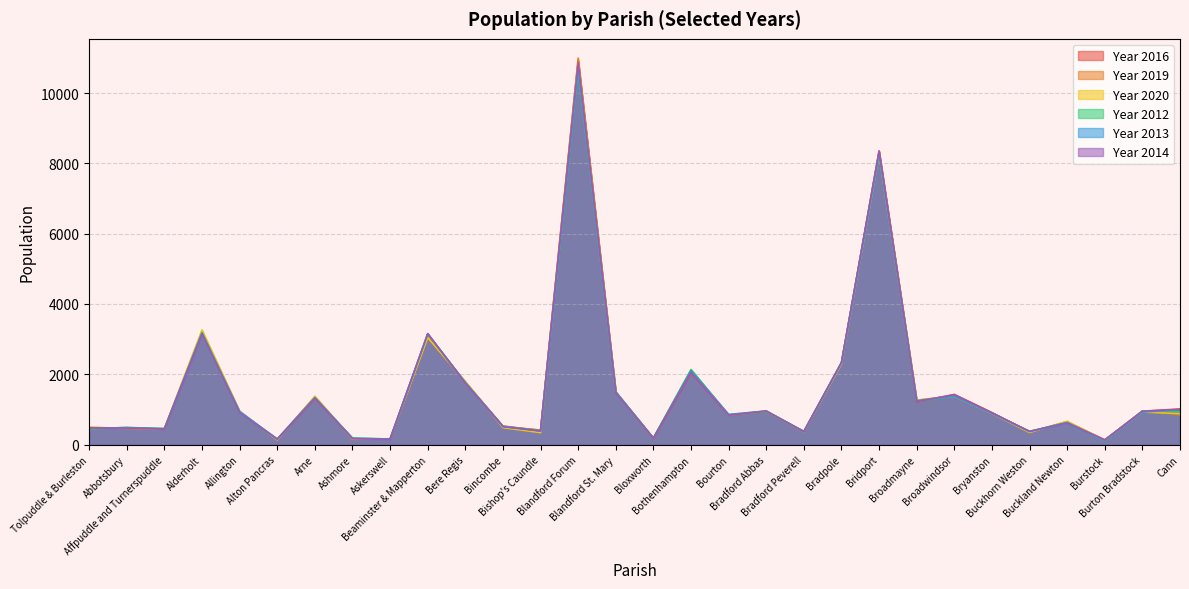

How many lines are shown in the chart?

6